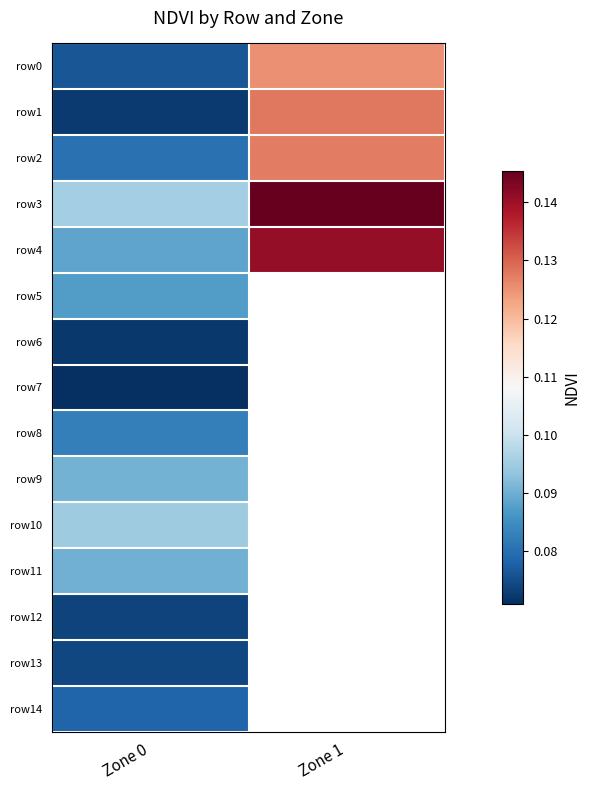

Between Zone 0 and Zone 1, which series saw the biggest shift?

row1